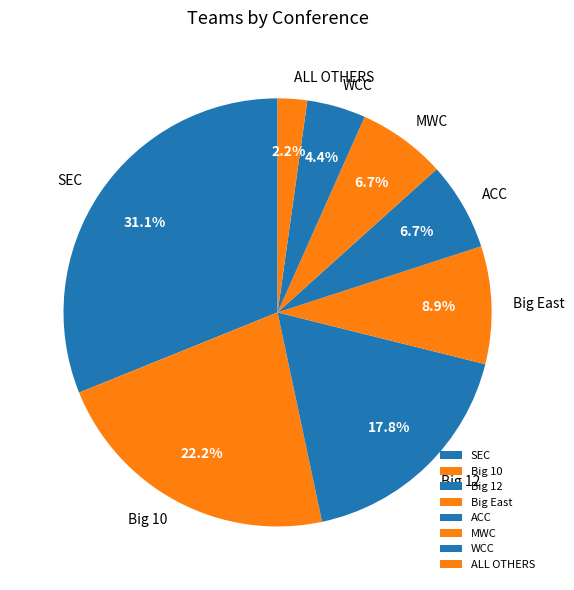

To the nearest percent, what is the difference between the largest and smallest slice percentages?

29%